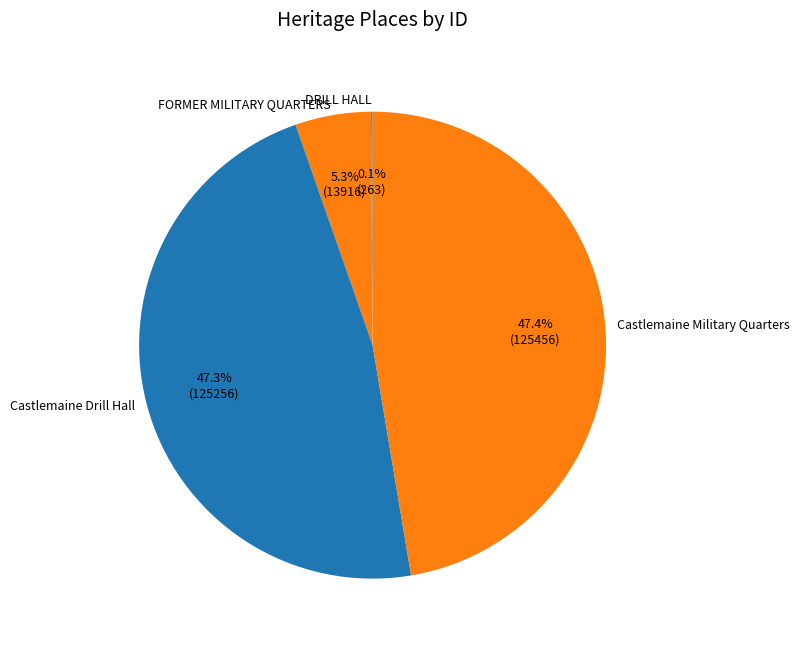

The Castlemaine Military Quarters slice represents 36% of the pie. True or false?

False